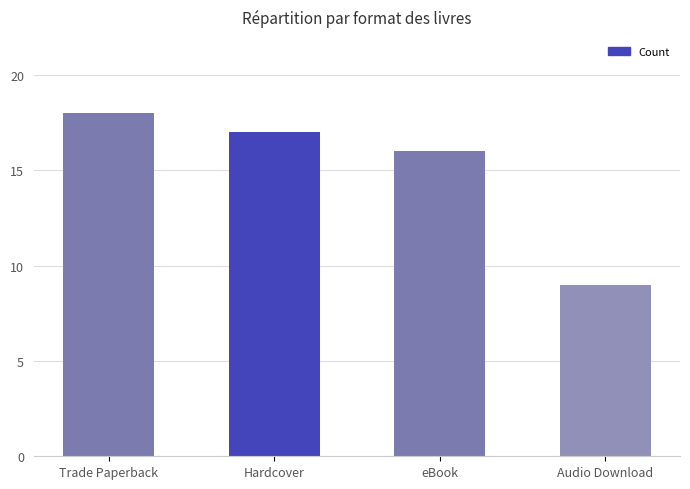

Reading left to right, extract all data points from this chart.

Trade Paperback=18	Hardcover=17	eBook=16	Audio Download=9